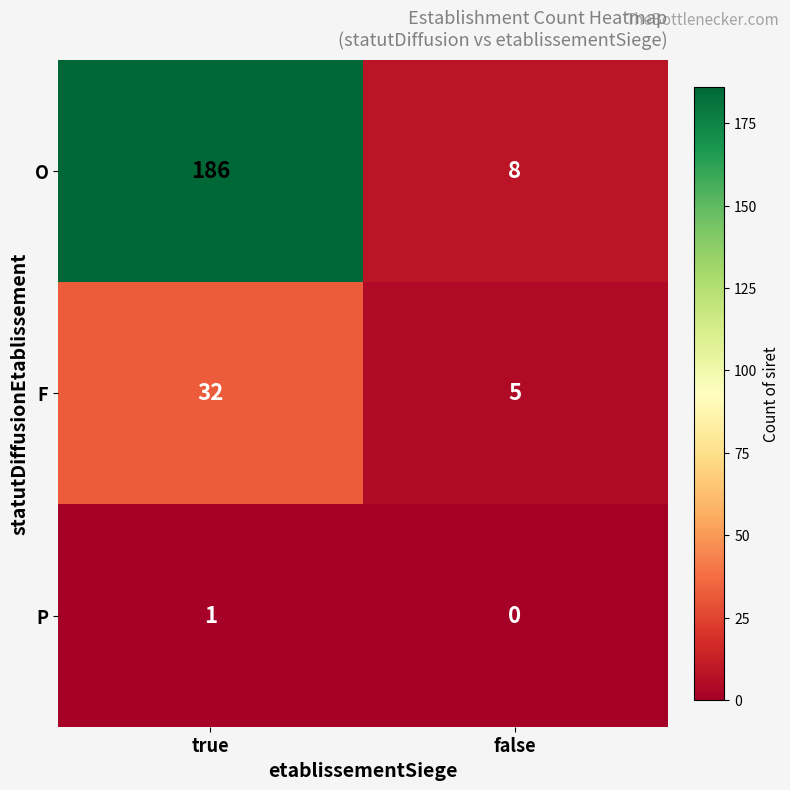

Which series has the largest total across all categories?

O